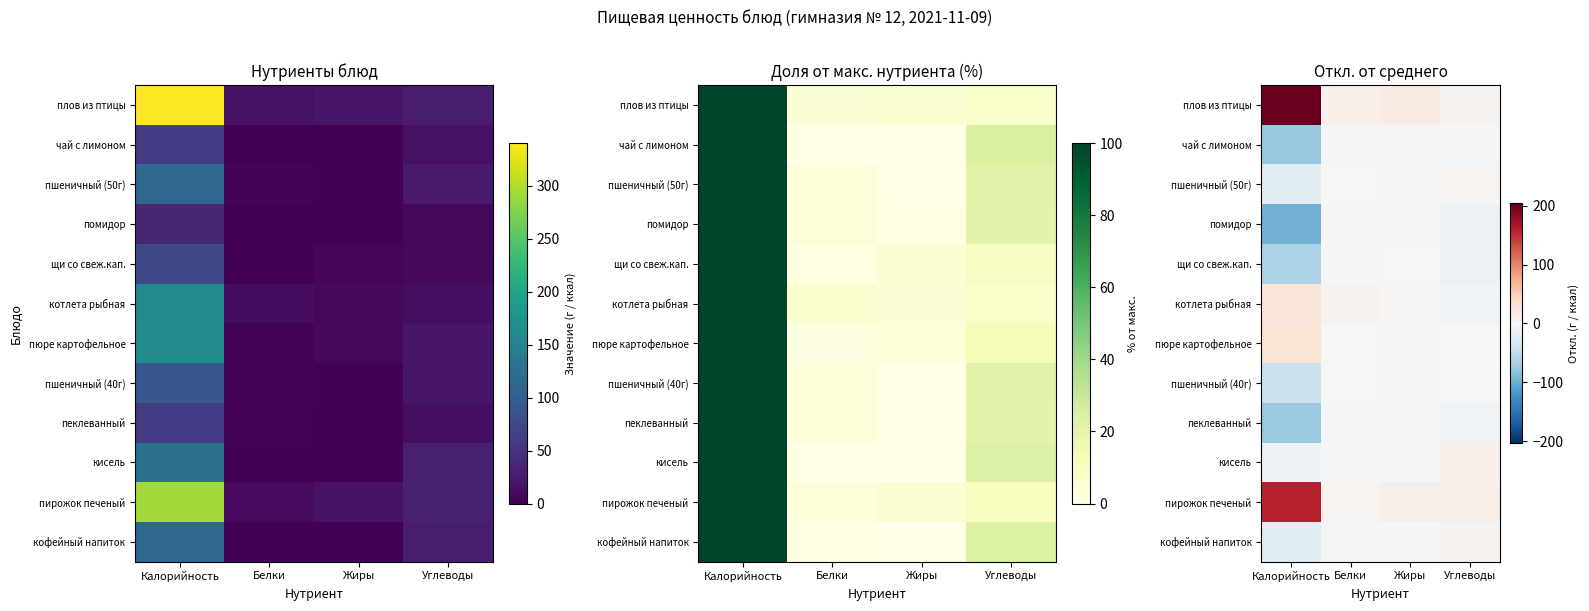

The value of чай с лимоном at Калорийность is -76.6. True or false?

True